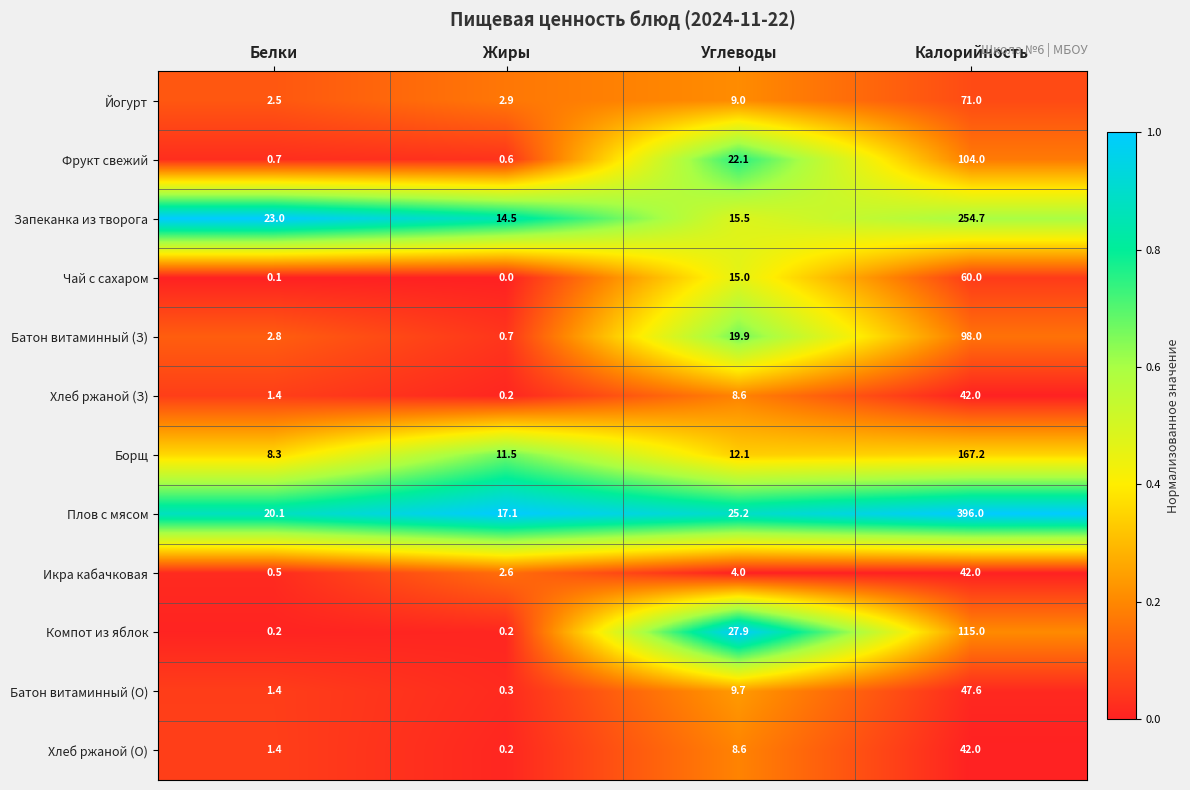

The value of Борщ at Углеводы is 18.6. True or false?

False